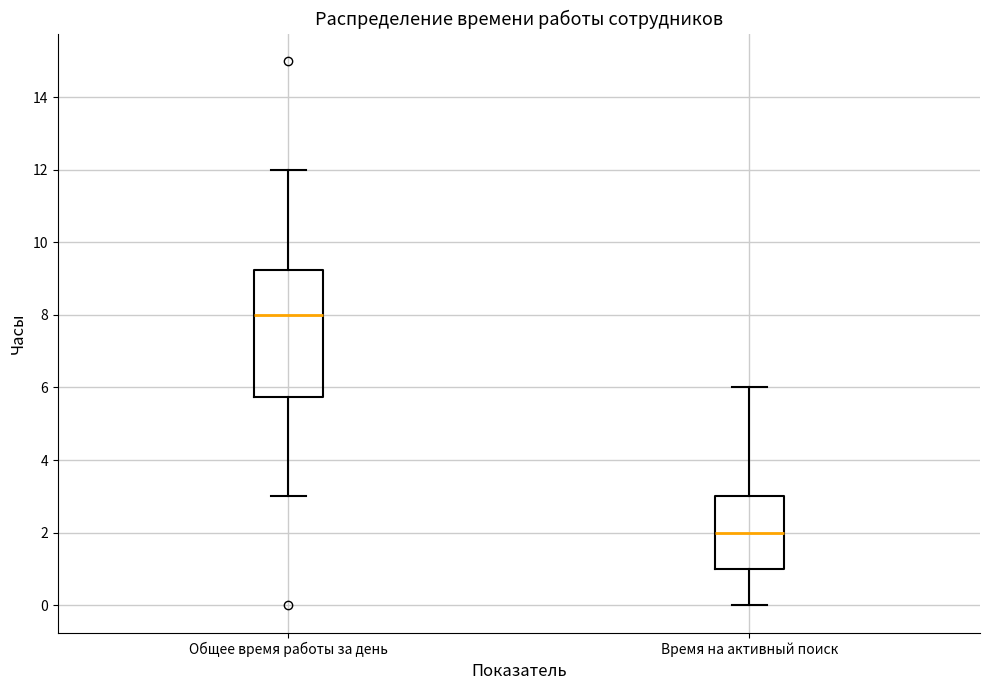

Reading left to right, transcribe this box plot: for each box, give where its median line is, the range the box spans, and where its two whiskers end, as read against the y-axis. The values are not printed on the chart, so give them approximately, as read against the axis.

Общее время работы за день: median 8.0, box 5.8 to 9.2, whiskers 3.0 to 12.0
Время на активный поиск: median 2.0, box 1.0 to 3.0, whiskers 0.0 to 6.0